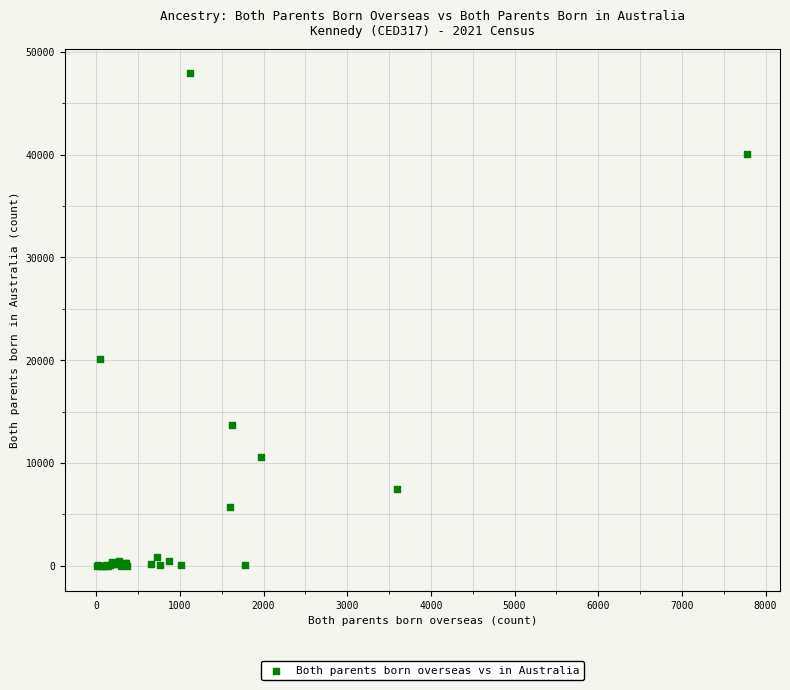

What Y value in the scatter plot is closest to 23964?

20137